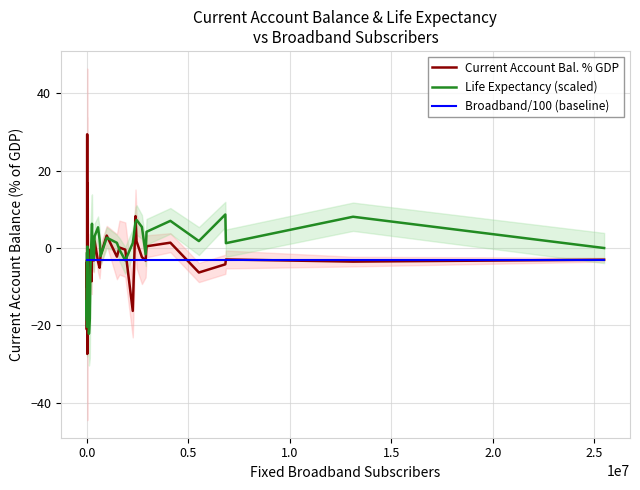

What are all the series names shown in the legend?

Current Account Bal. % GDP, Life Expectancy (scaled), Broadband/100 (baseline)